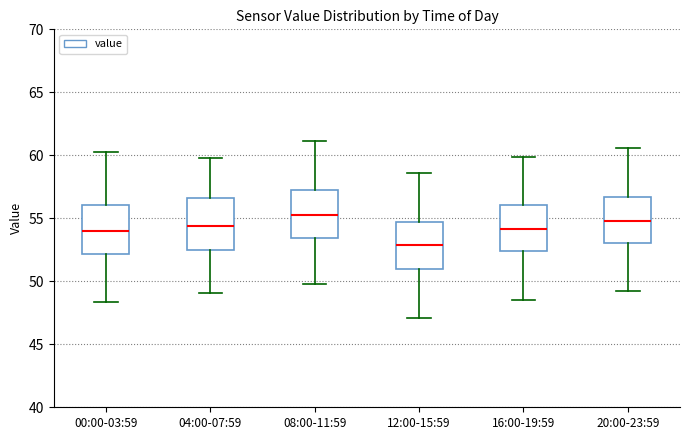

Where is the lower edge of the box for 04:00-07:59 on the y-axis? The values are not printed on the chart, so give them approximately, as read against the axis.

52.5